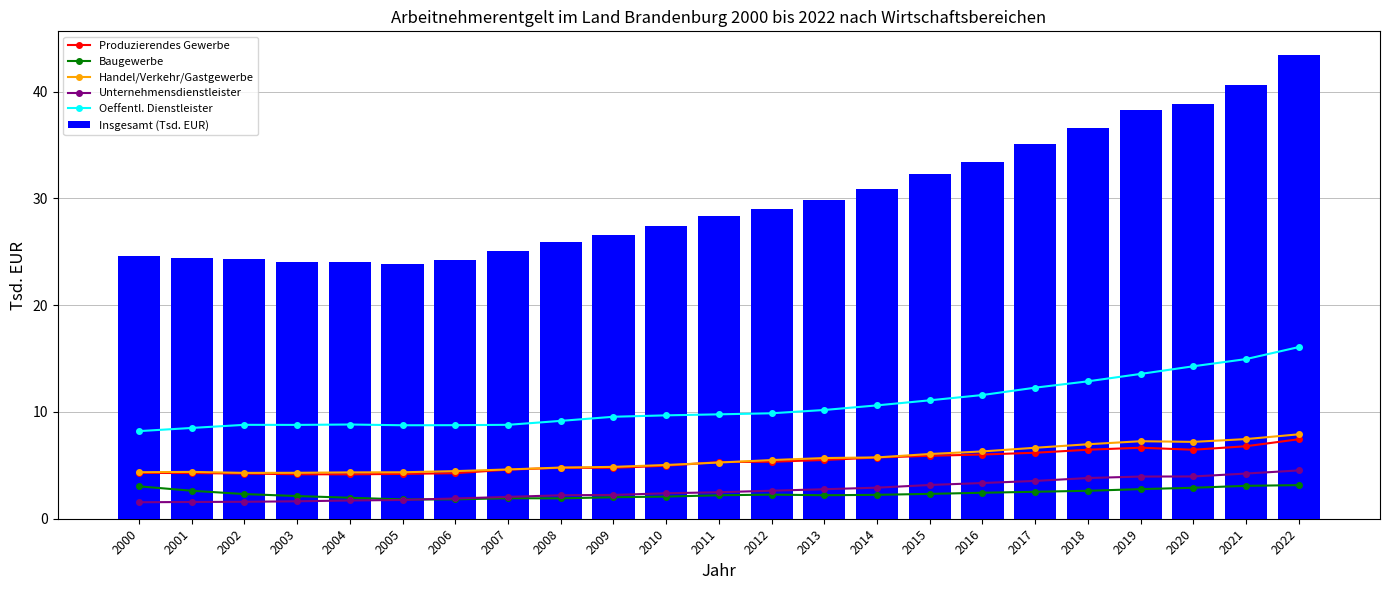

Rank the categories by Oeffentl. Dienstleister value from lowest to highest.

2000, 2001, 2005, 2006, 2003, 2002, 2007, 2004, 2008, 2009, 2010, 2011, 2012, 2013, 2014, 2015, 2016, 2017, 2018, 2019, 2020, 2021, 2022